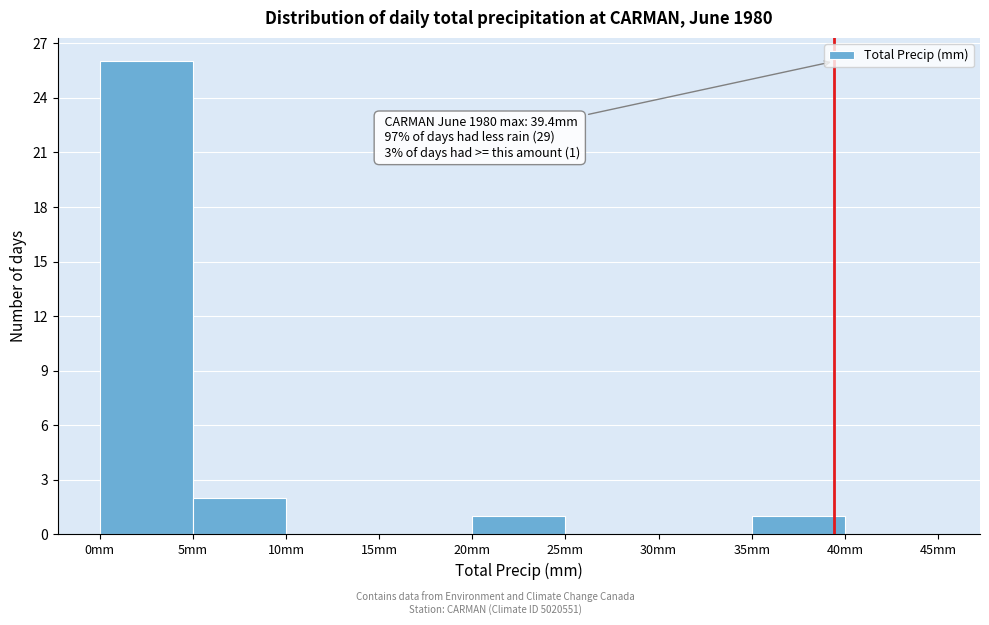

Over which range of the x-axis is the bar tallest?

0 to 5